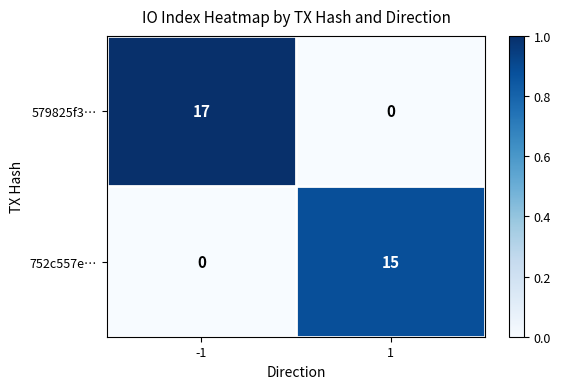

The value of 579825f3… at 1 is 12. True or false?

False